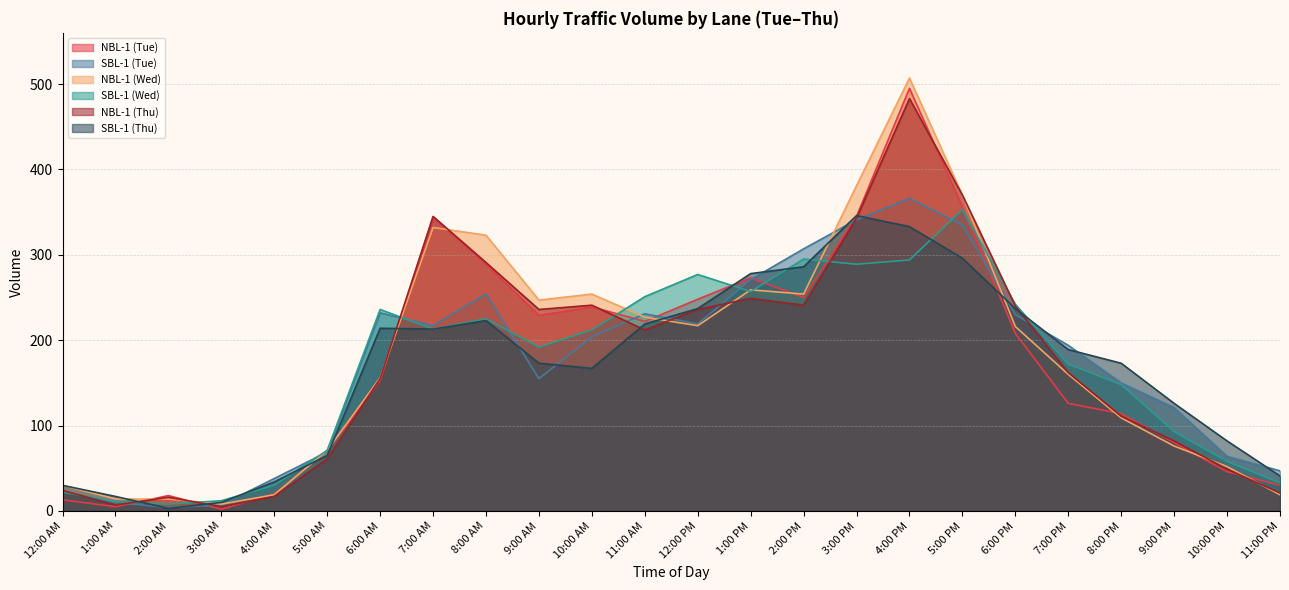

Which series has the largest range (max minus min)?

NBL-1 (Wed)